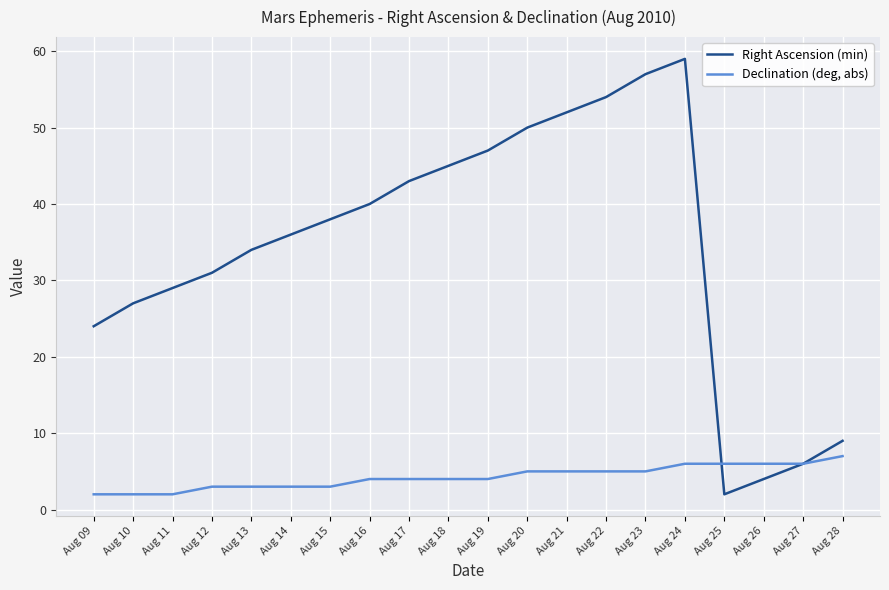

Which series has the largest total across all categories?

Right Ascension (min)